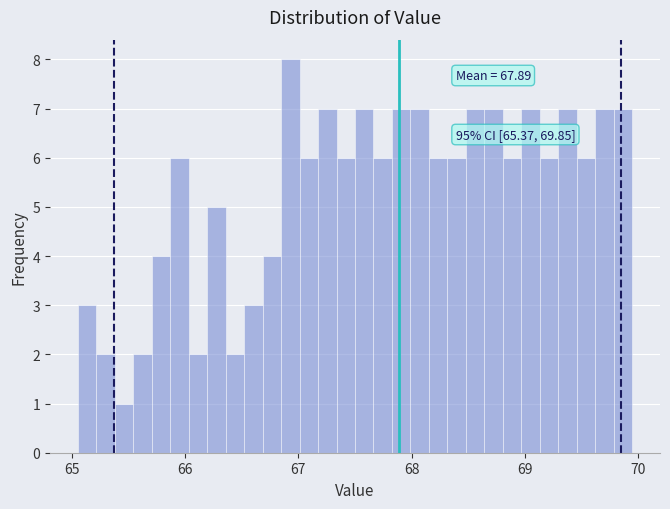

Around what value on the x-axis is the tallest bar? Give the approximate position of its centre, as read against the axis.

66.9